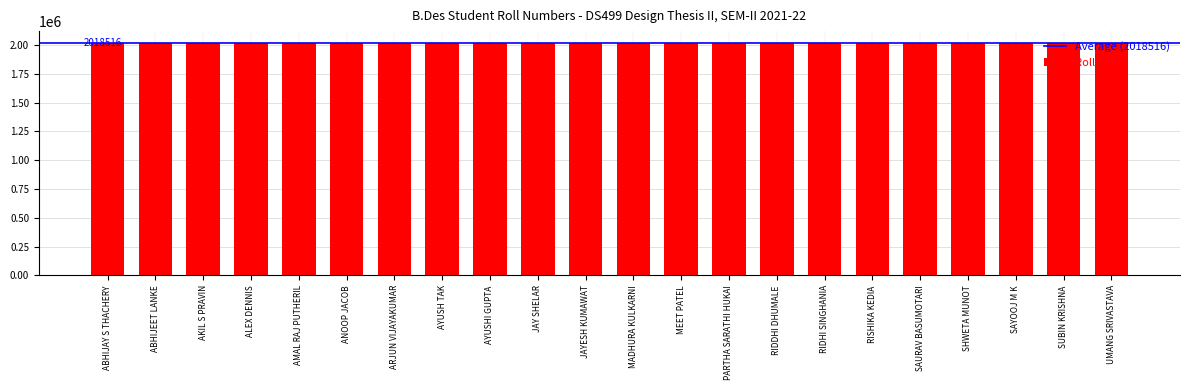

Read the value at RIDDHI DHUMALE.

2018521